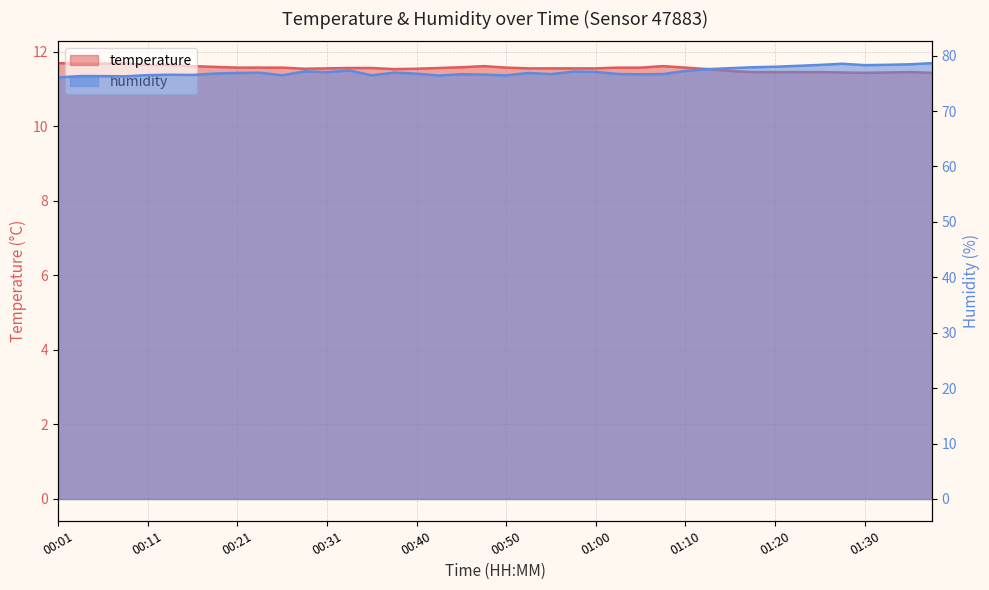

Is it true that humidity equals 76.4 at 17?

True